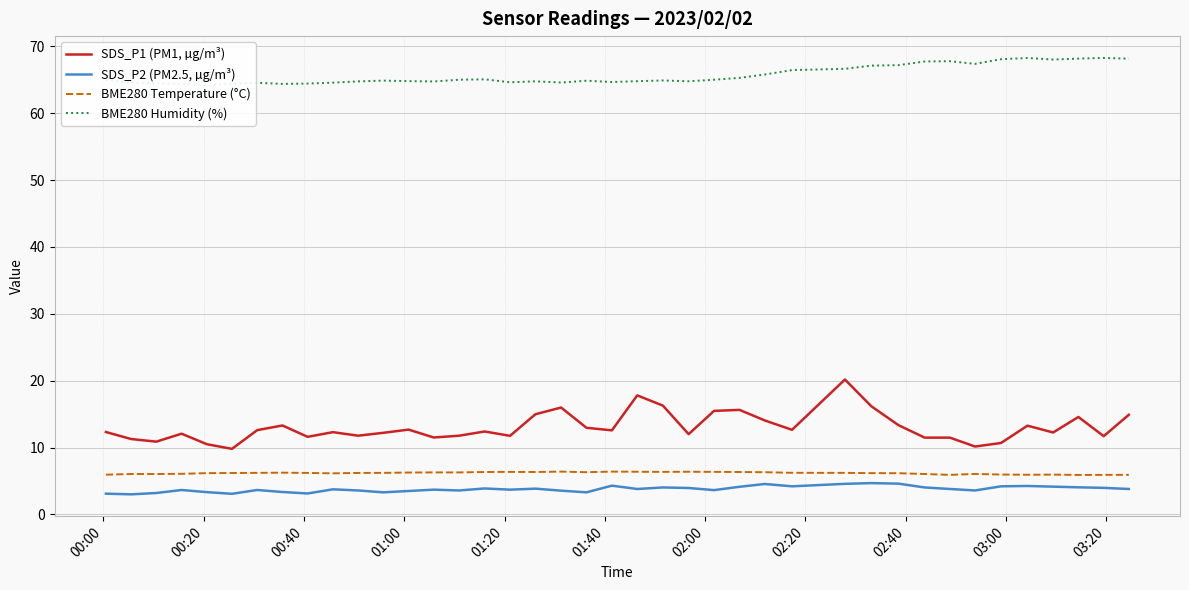

True or false: SDS_P2 (PM2.5, µg/m³) and SDS_P1 (PM1, µg/m³) intersect in this chart.

False